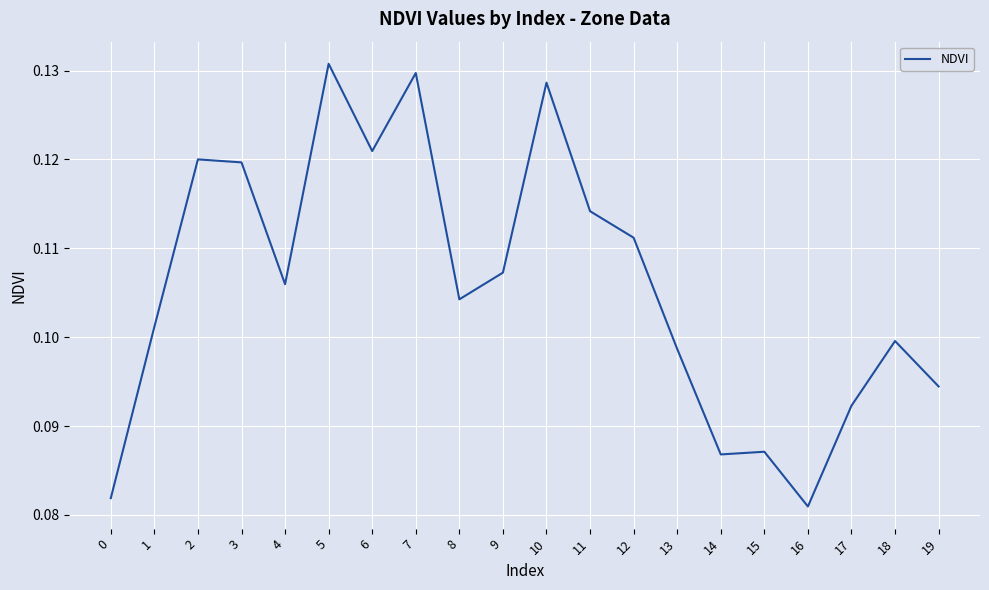

The value at 8 is 0.2. True or false?

False